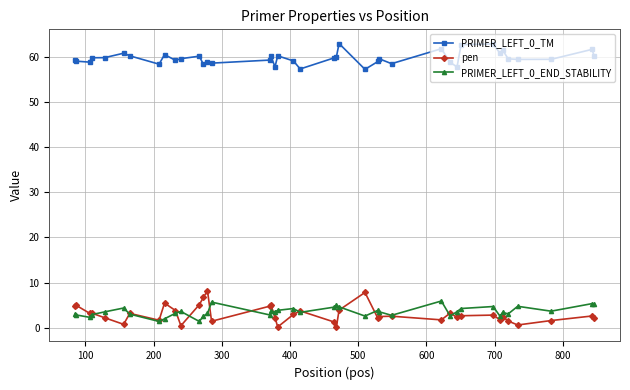

What is the maximum value for pen?

8.2